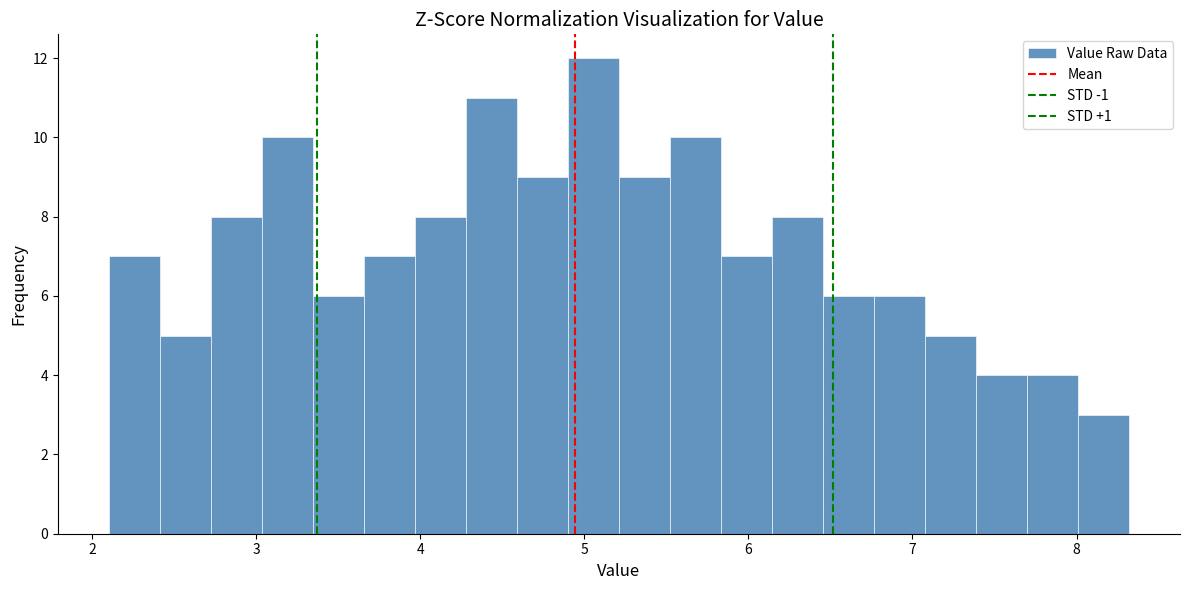

Around what value on the x-axis is the tallest bar? Give the approximate position of its centre, as read against the axis.

5.1